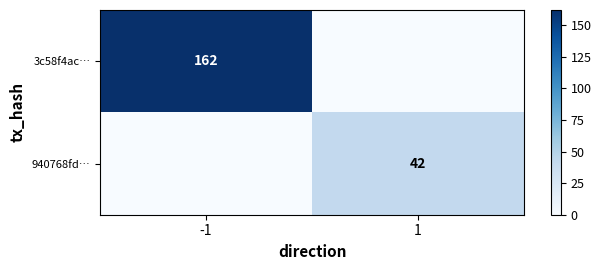

Is the value of 940768fd… at 1 greater than the value of 3c58f4ac… at -1?

No